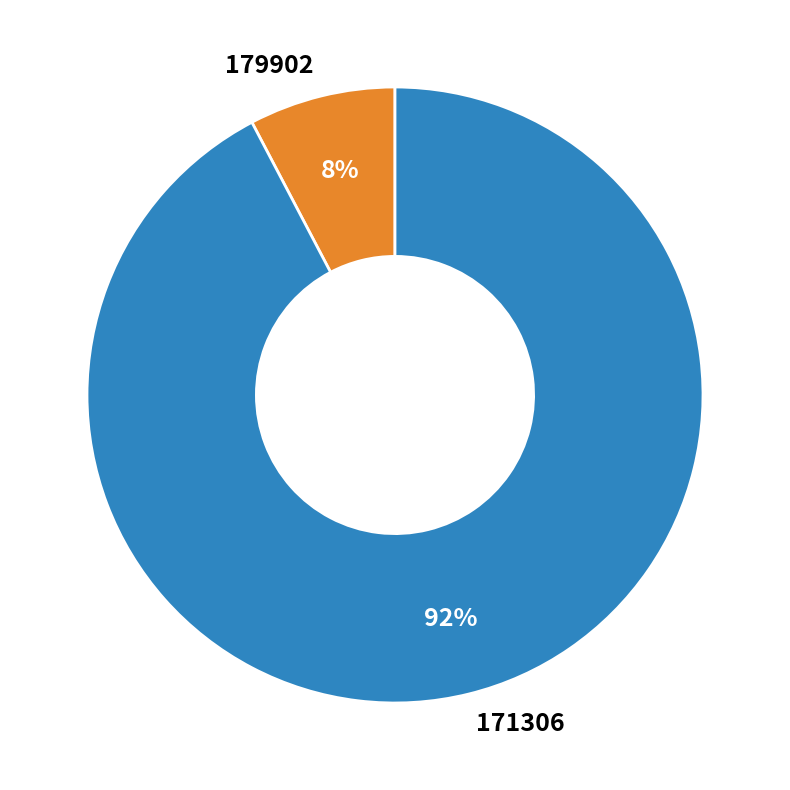

How many segments does this pie chart have?

2